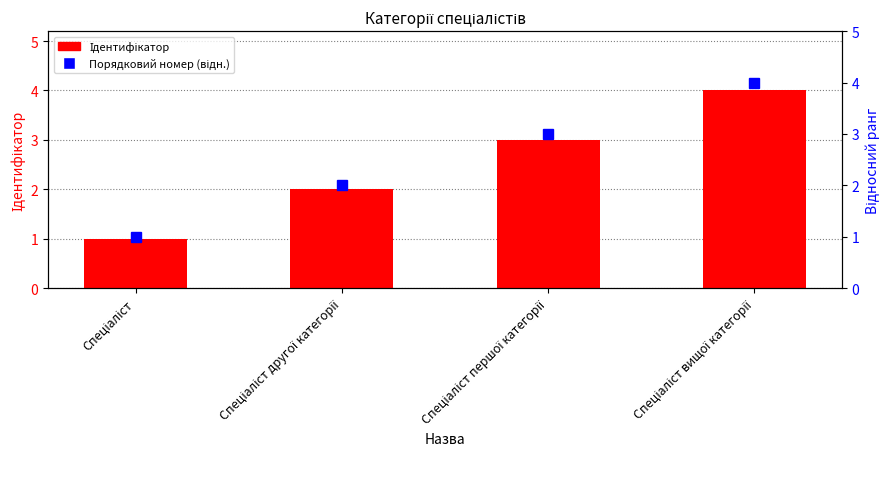

True or false: Ідентифікатор has a value of 3 at Спеціаліст першої категорії.

True